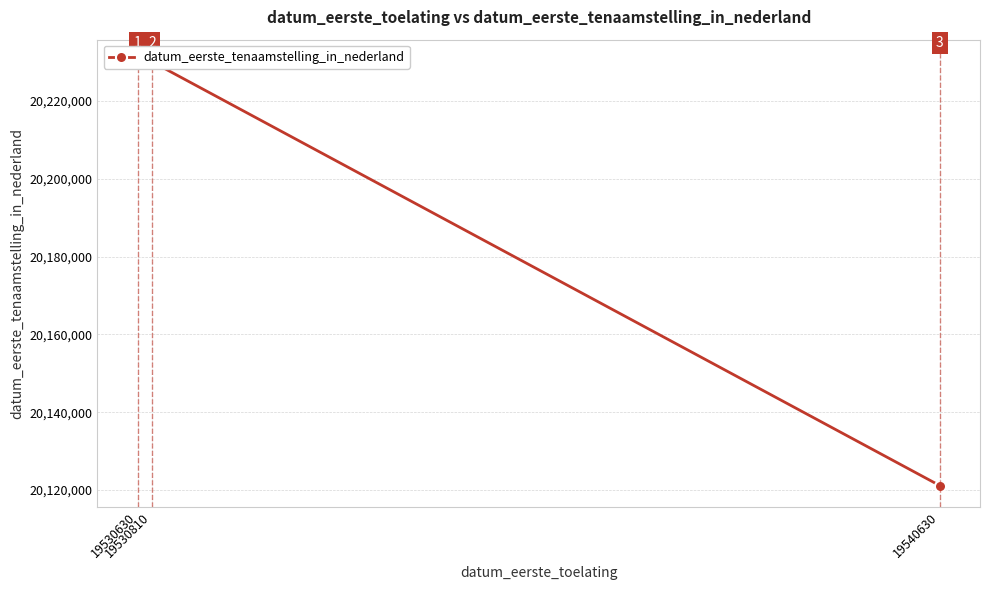

How many data points does each series have?

3